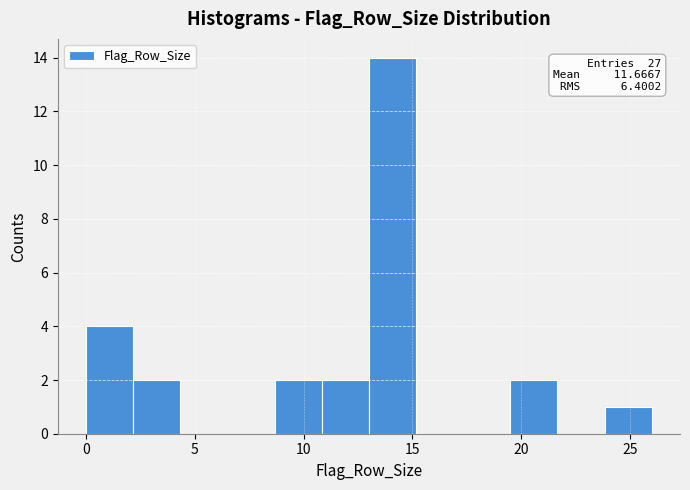

Over which range of the x-axis is the bar tallest?

13.0 to 15.0